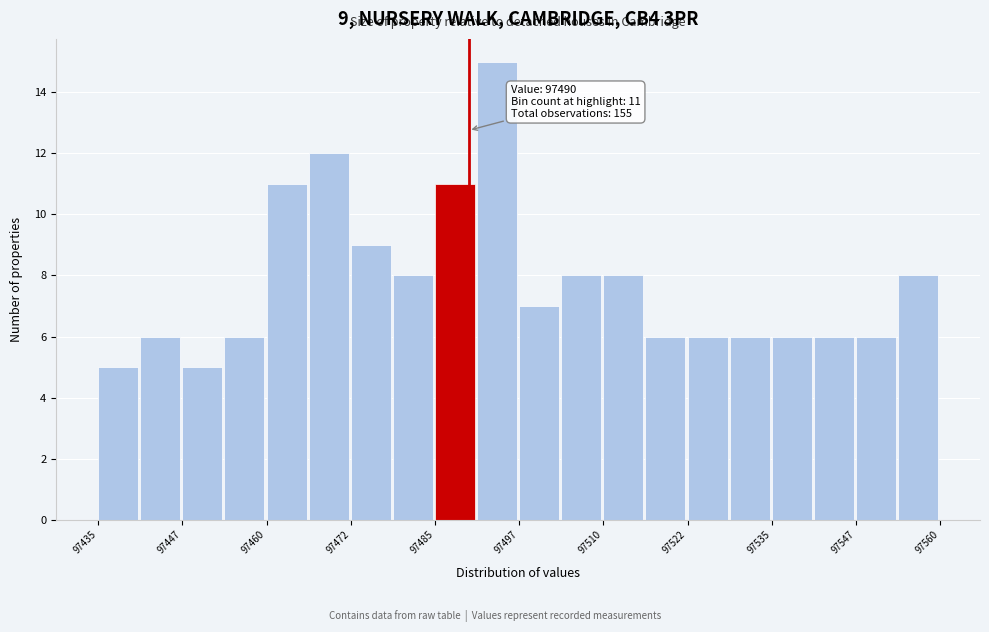

Around what value on the x-axis is the tallest bar? Give the approximate position of its centre, as read against the axis.

97494